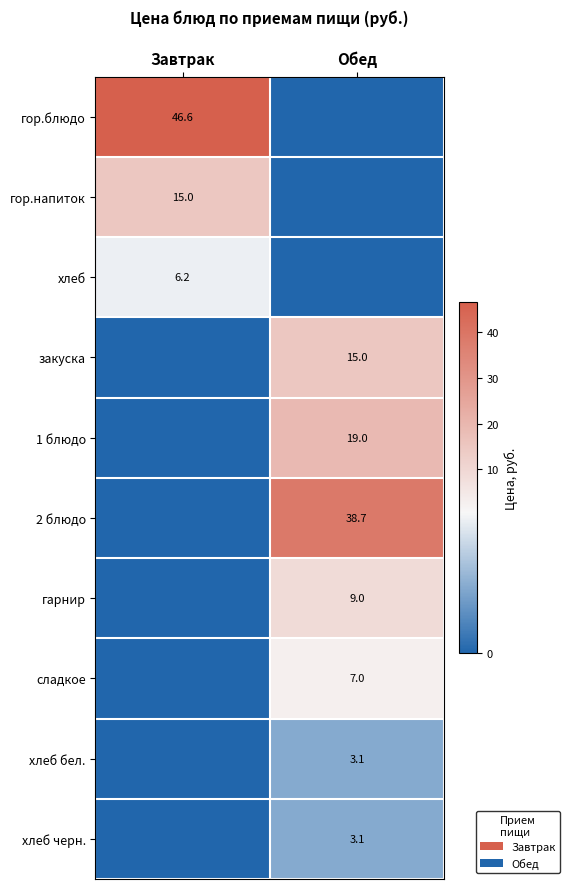

True or false: гарнир has a value of 9.0 at Обед.

True